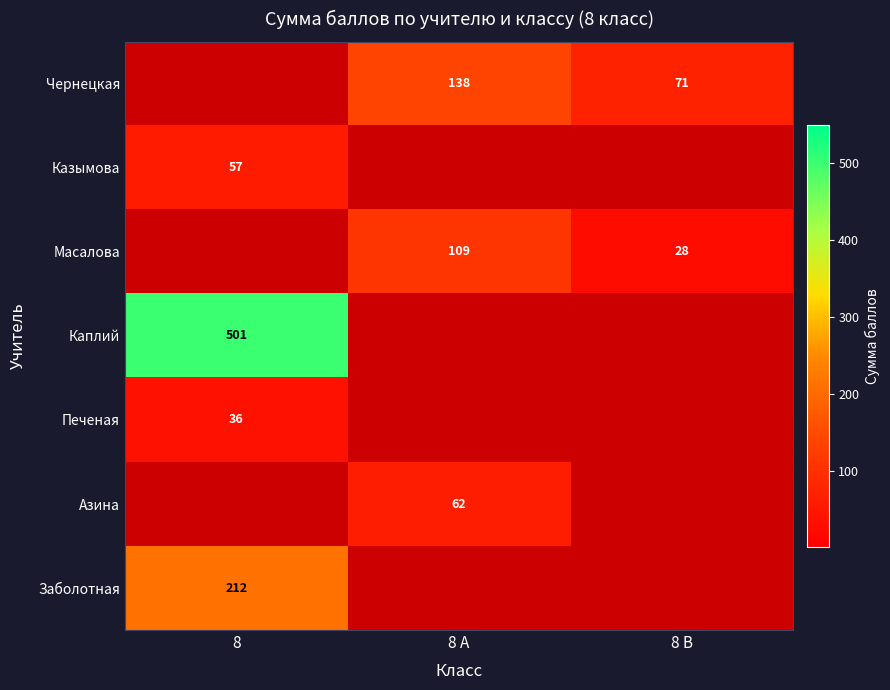

True or false: Заболотная has a value of 212 at 8.

True